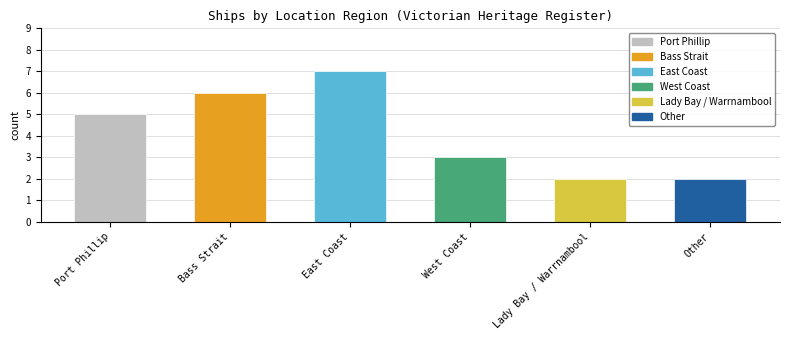

Reading left to right, transcribe all the data shown in this chart.

5	6	7	3	2	2